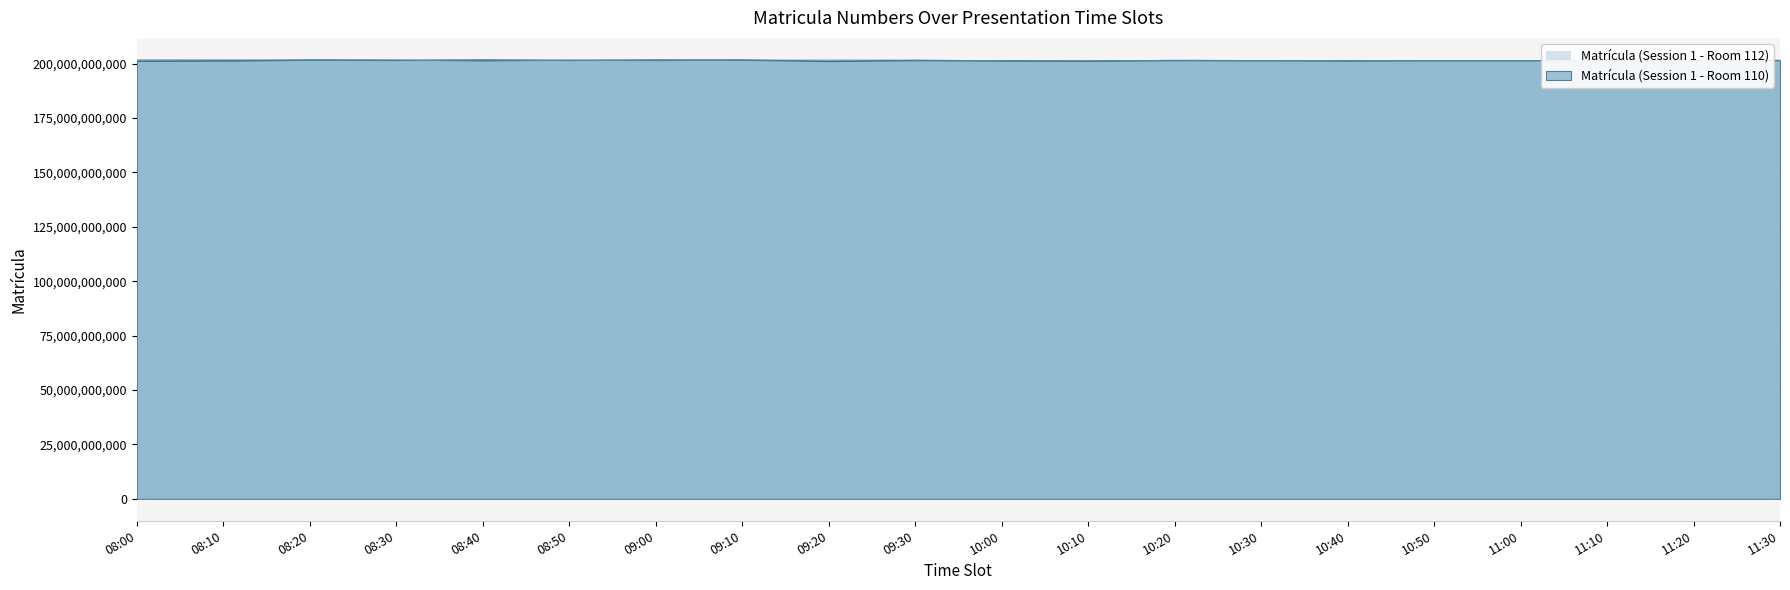

At which label does Matrícula (Session 1 - Room 112) reach its peak?

08:10